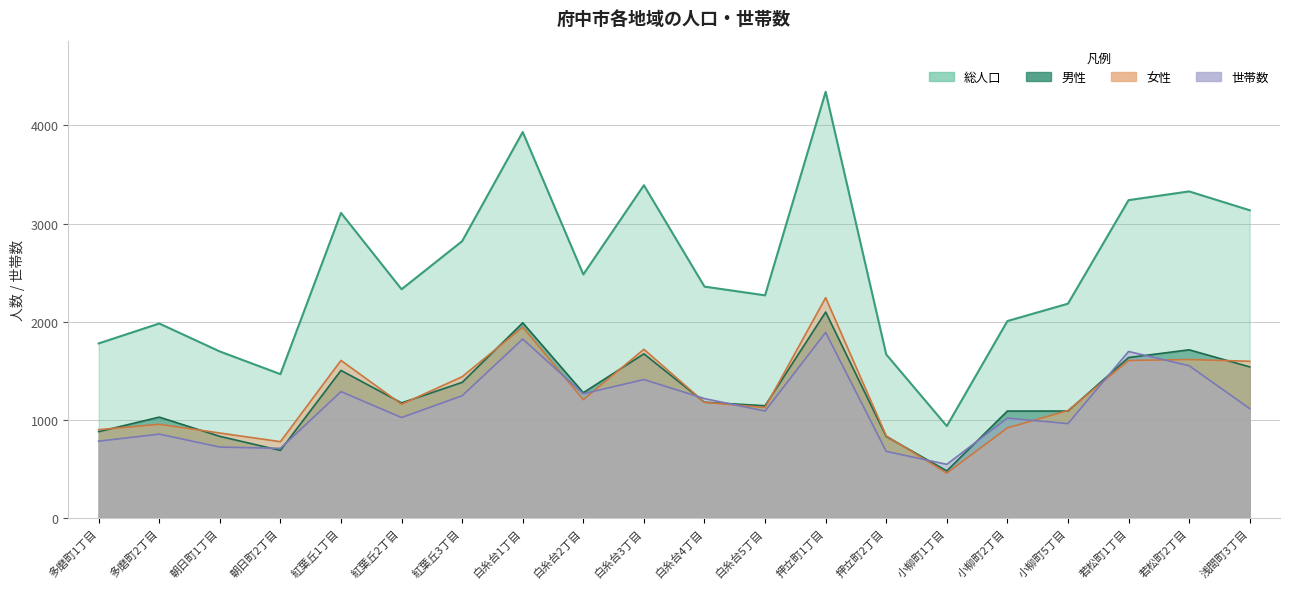

The 総人口 series shows 3390 at 白糸台3丁目. True or false?

True